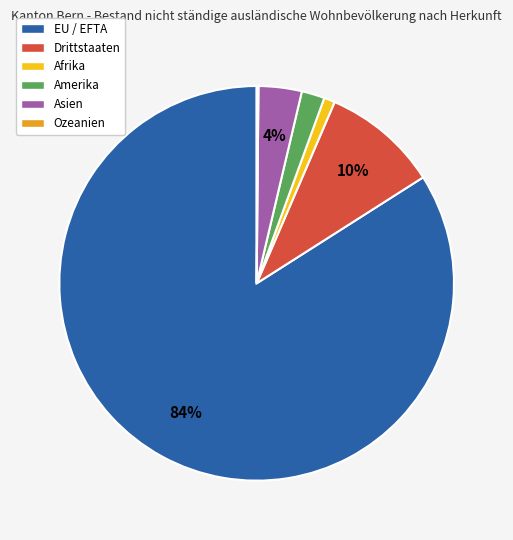

Between Asien and Drittstaaten, which is larger?

Drittstaaten